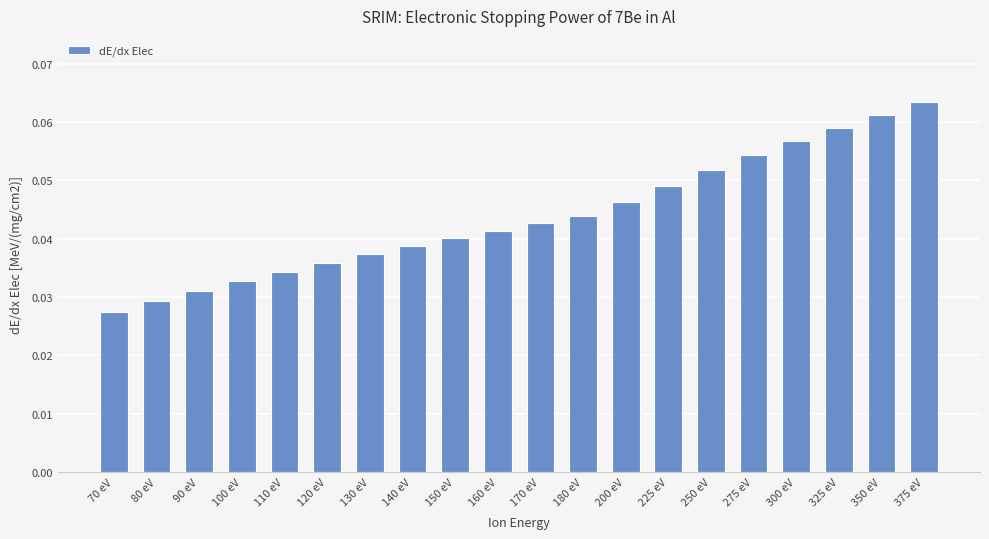

Which has a higher value, 120 eV or 225 eV?

225 eV